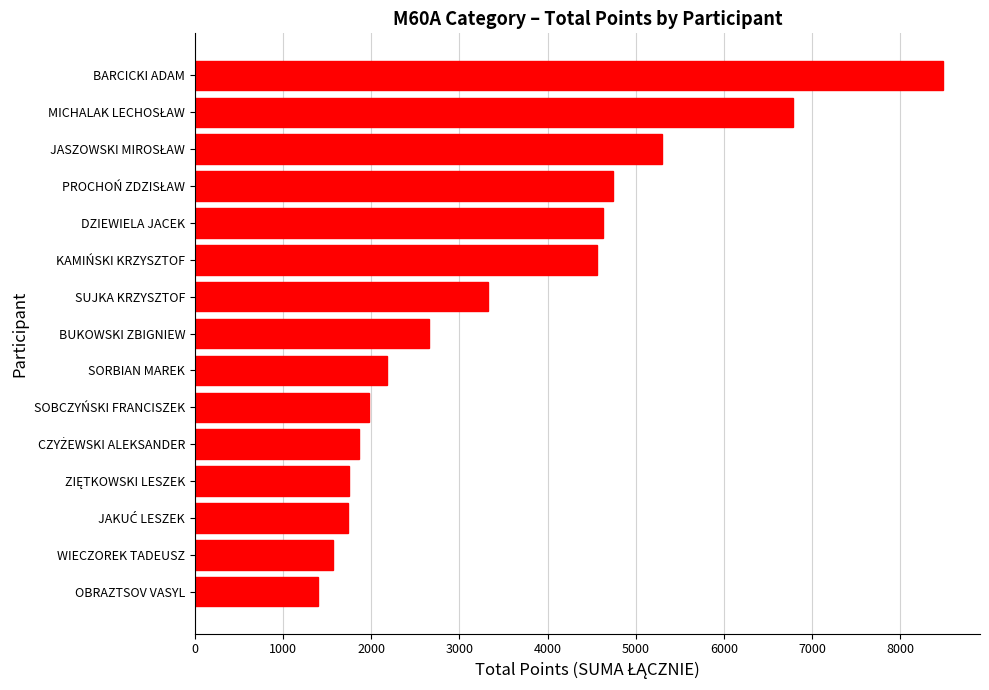

Between WIECZOREK TADEUSZ and SORBIAN MAREK, which is larger?

SORBIAN MAREK